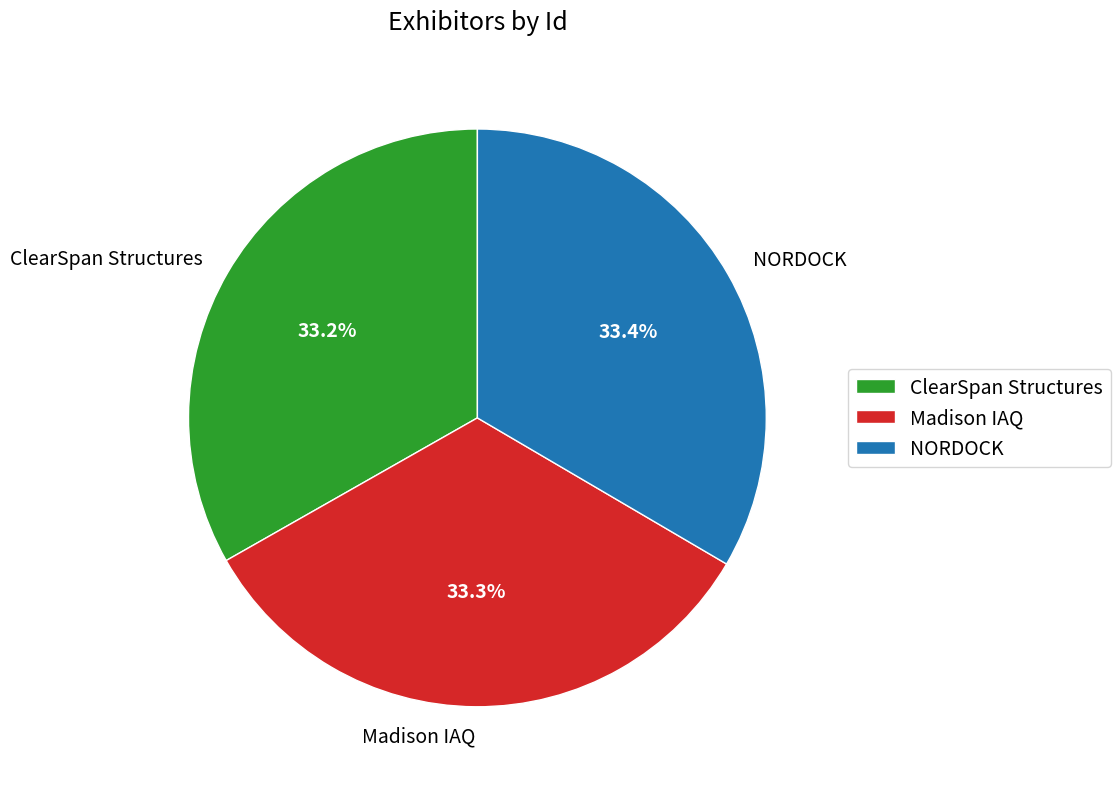

Is there any slice that represents more than half of the pie?

No